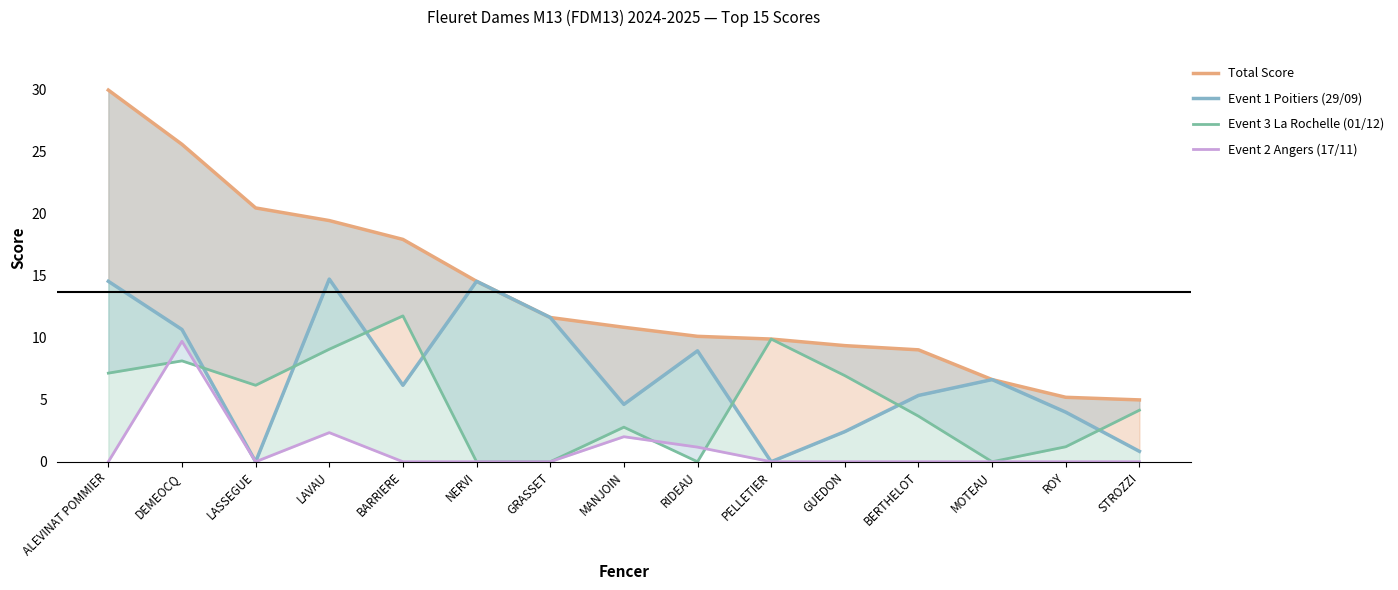

How many values in the Total Score series are below 10?

6